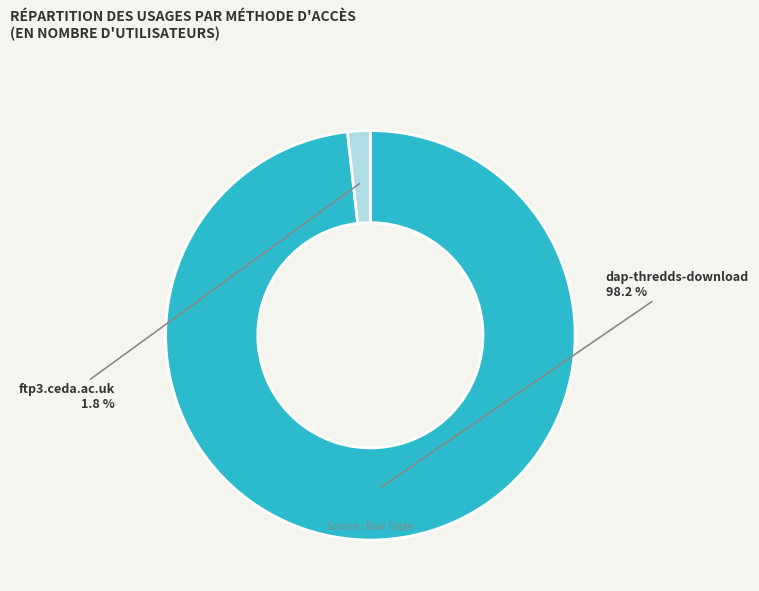

Does any single category account for the majority?

Yes